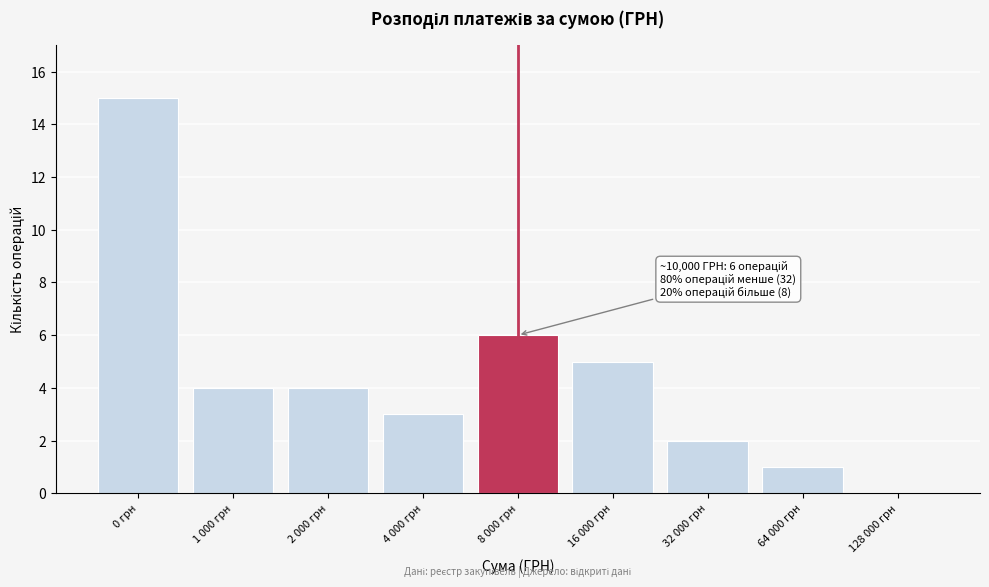

Reading left to right, extract all data points from this chart.

0 грн=15	1 000 грн=4	2 000 грн=4	4 000 грн=3	8 000 грн=6	16 000 грн=5	32 000 грн=2	64 000 грн=1	128 000 грн=0